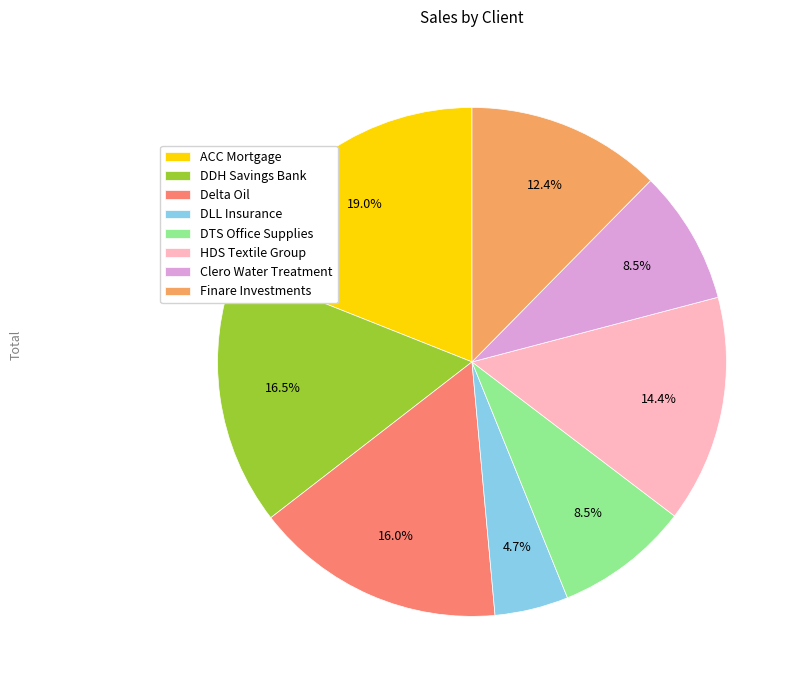

To the nearest percent, what is the difference between the largest and smallest slice percentages?

14%